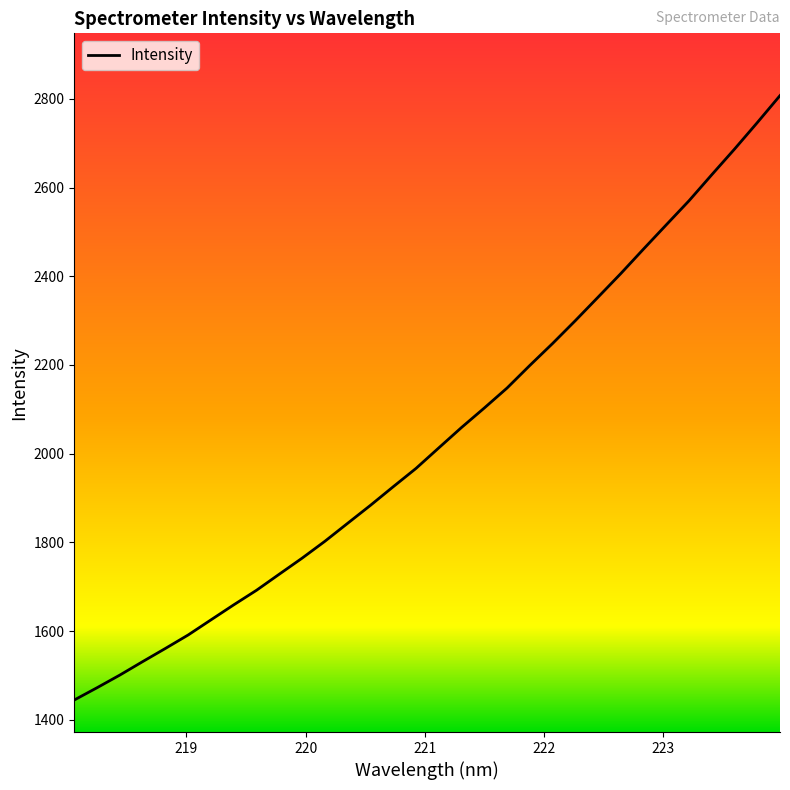

What is the greatest value displayed?

2807.3